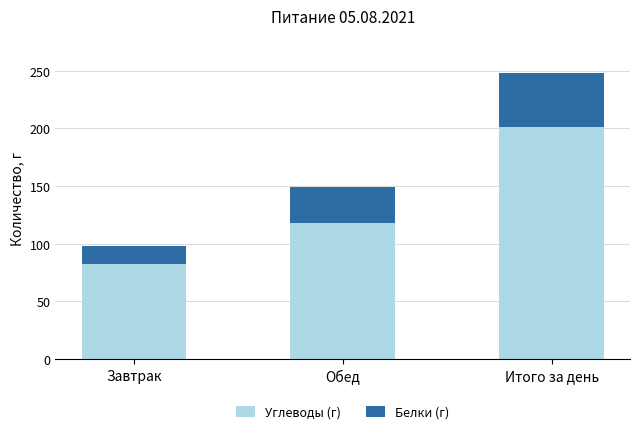

At which category is the sum across all series the highest?

Итого за день